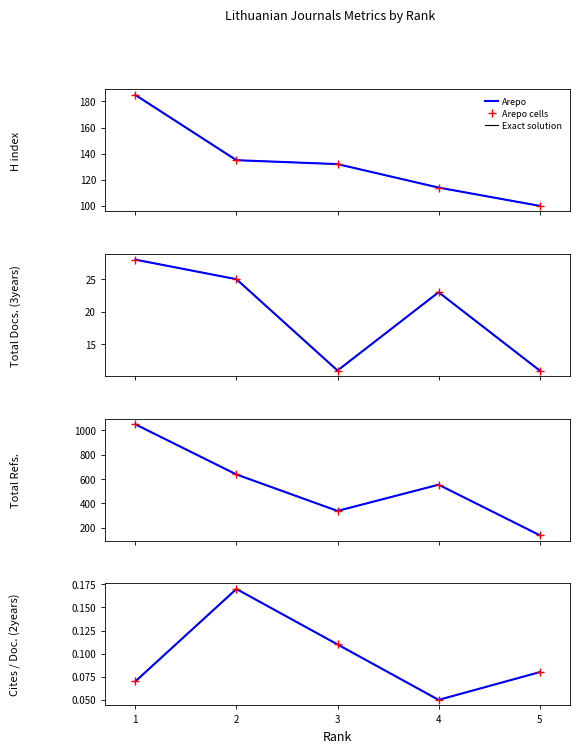

How many data points does each series have?

5